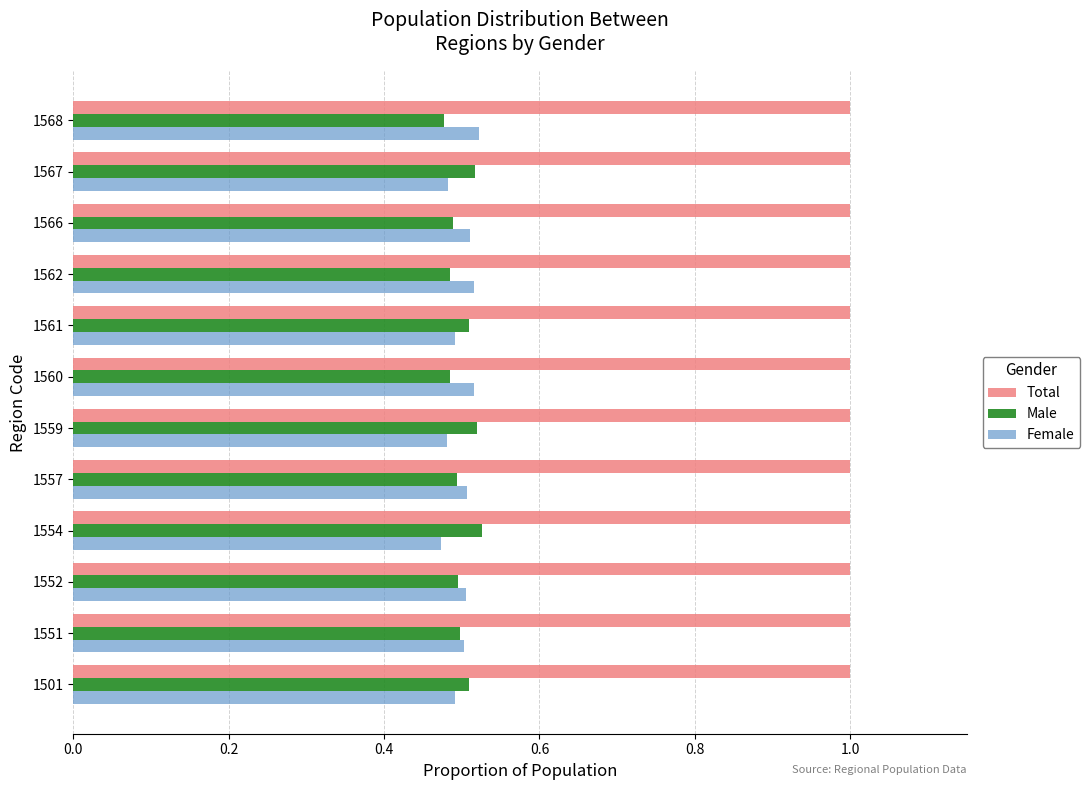

What is the sum of all Female values?

6.0